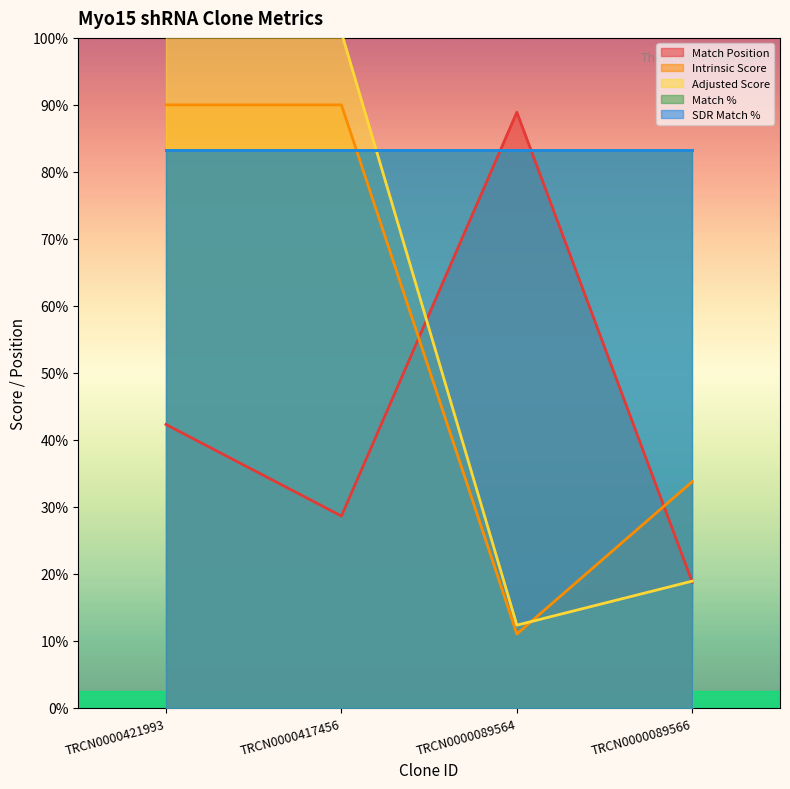

At which category does Adjusted Score reach its first local valley?

TRCN0000089564